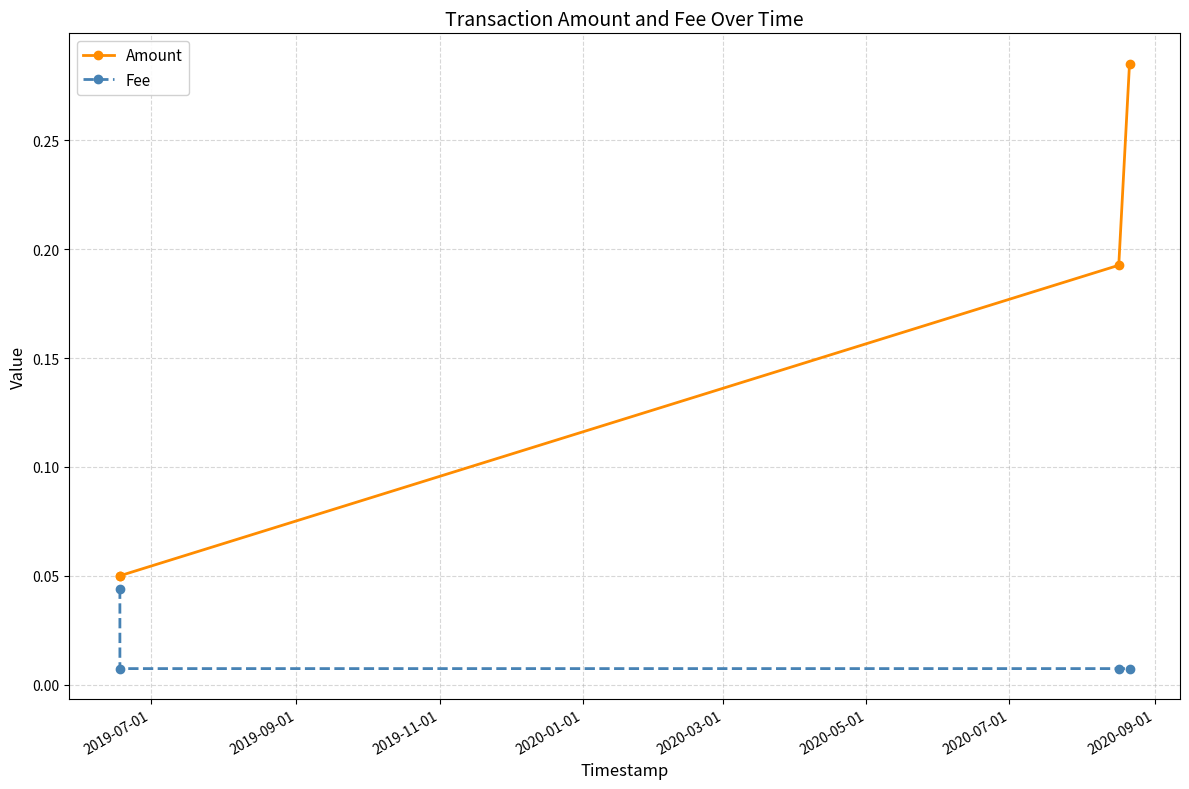

How many lines are shown in the chart?

2